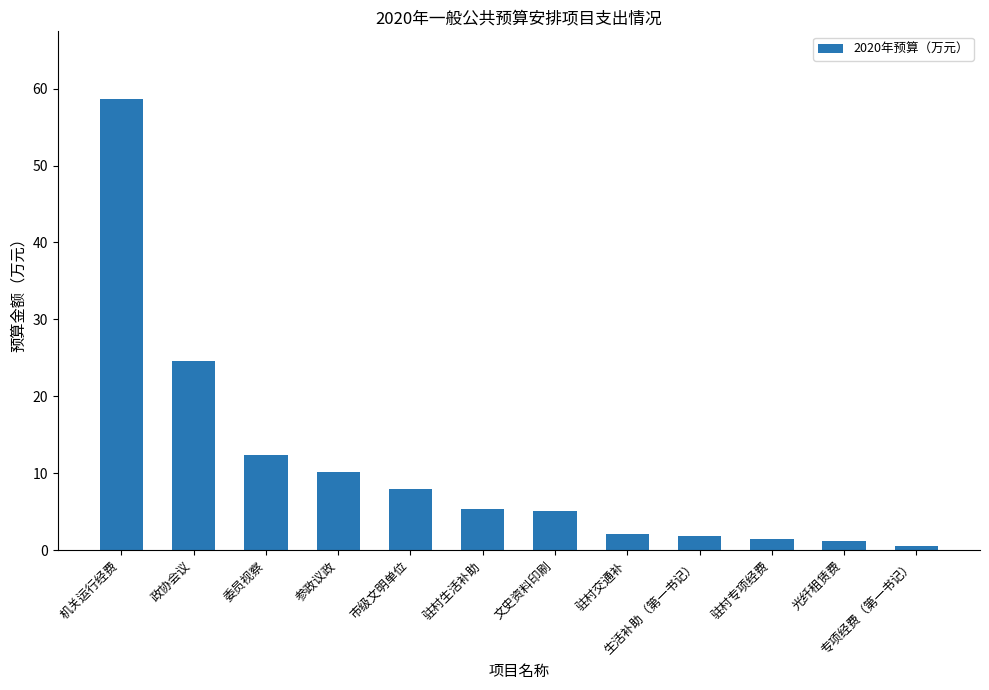

What is the label of the 4th bar from the left?

参政议政